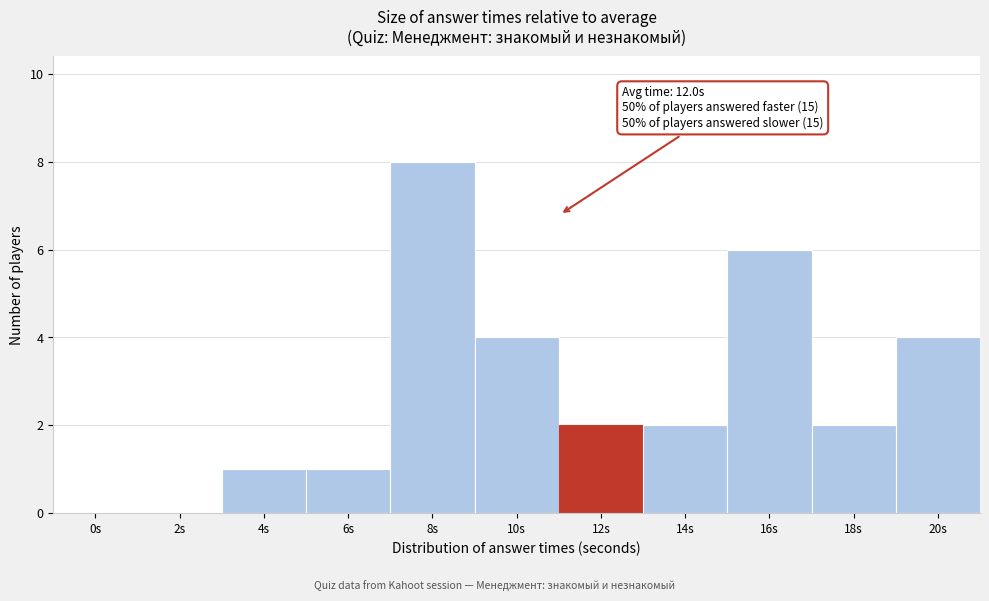

Reading left to right, what are all the values shown in this chart?

0s=0	2s=0	4s=1	6s=1	8s=8	10s=4	12s=2	14s=2	16s=6	18s=2	20s=4